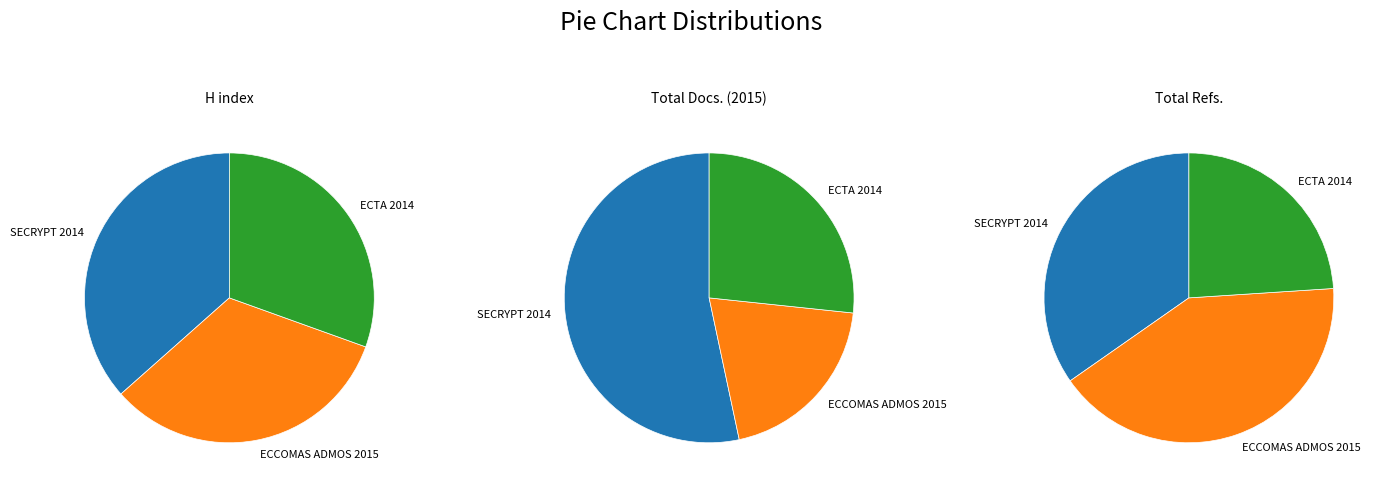

To the nearest percent, what portion does ECCOMAS ADMOS 2015 represent?

20%